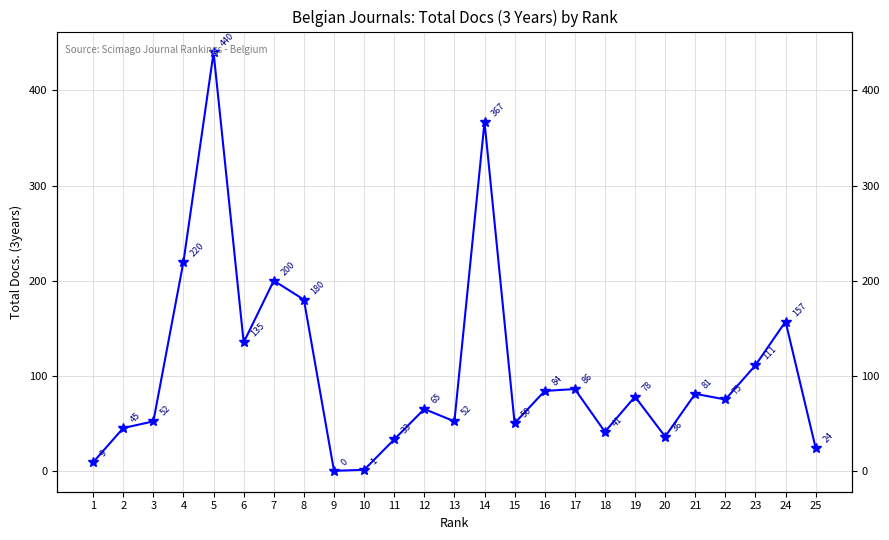

What is the change in value from 3 to 16?

+32